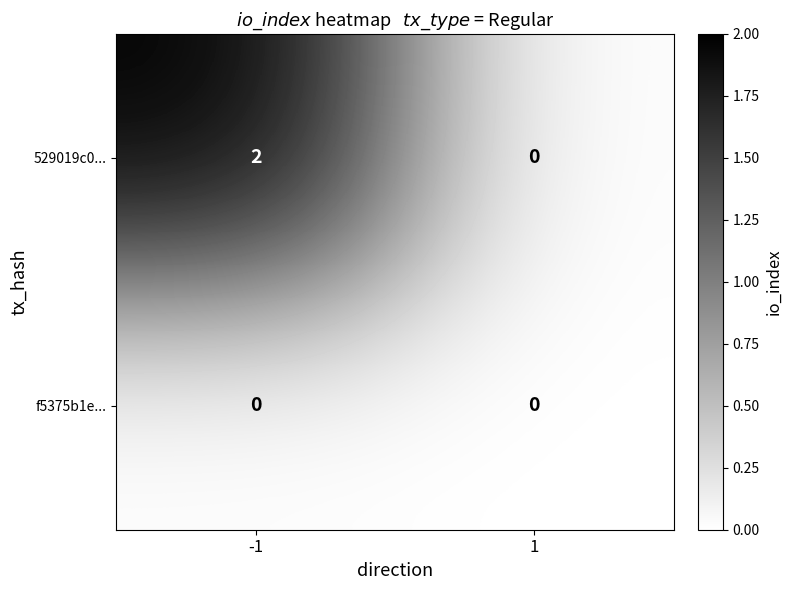

How many values in 529019c0... are above zero?

1